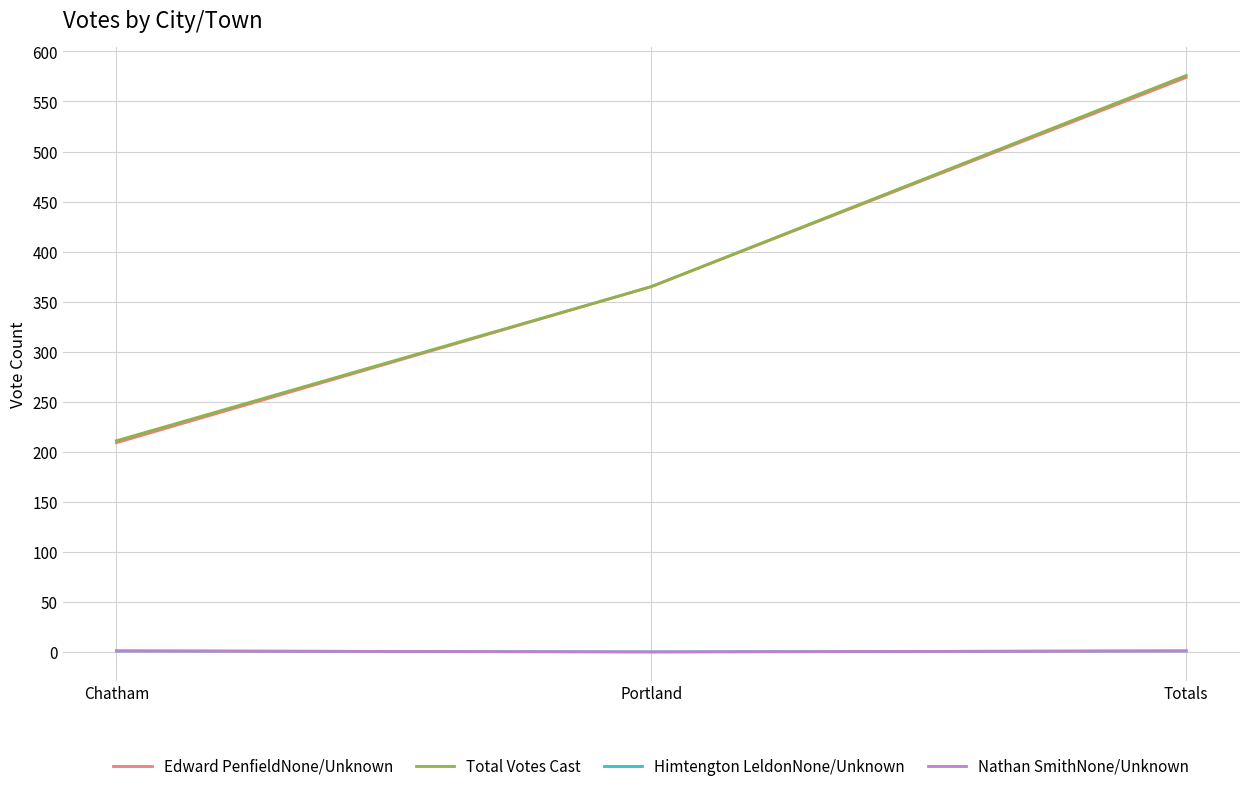

Which series has the largest total across all categories?

Total Votes Cast